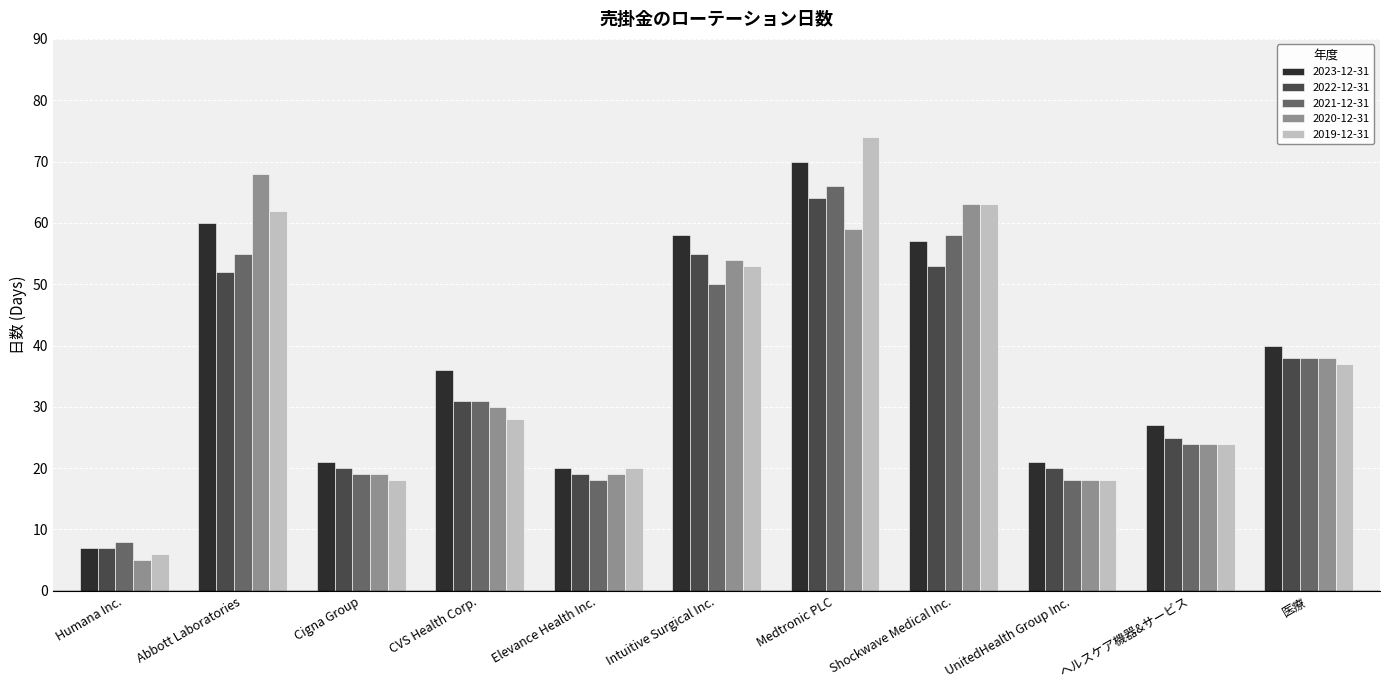

Reading right to left, list all the values displayed in this chart.

2023-12-31: 医療=40	ヘルスケア機器&サービス=27	UnitedHealth Group Inc.=21	Shockwave Medical Inc.=57	Medtronic PLC=70	Intuitive Surgical Inc.=58	Elevance Health Inc.=20	CVS Health Corp.=36	Cigna Group=21	Abbott Laboratories=60	Humana Inc.=7
2022-12-31: 医療=38	ヘルスケア機器&サービス=25	UnitedHealth Group Inc.=20	Shockwave Medical Inc.=53	Medtronic PLC=64	Intuitive Surgical Inc.=55	Elevance Health Inc.=19	CVS Health Corp.=31	Cigna Group=20	Abbott Laboratories=52	Humana Inc.=7
2021-12-31: 医療=38	ヘルスケア機器&サービス=24	UnitedHealth Group Inc.=18	Shockwave Medical Inc.=58	Medtronic PLC=66	Intuitive Surgical Inc.=50	Elevance Health Inc.=18	CVS Health Corp.=31	Cigna Group=19	Abbott Laboratories=55	Humana Inc.=8
2020-12-31: 医療=38	ヘルスケア機器&サービス=24	UnitedHealth Group Inc.=18	Shockwave Medical Inc.=63	Medtronic PLC=59	Intuitive Surgical Inc.=54	Elevance Health Inc.=19	CVS Health Corp.=30	Cigna Group=19	Abbott Laboratories=68	Humana Inc.=5
2019-12-31: 医療=37	ヘルスケア機器&サービス=24	UnitedHealth Group Inc.=18	Shockwave Medical Inc.=63	Medtronic PLC=74	Intuitive Surgical Inc.=53	Elevance Health Inc.=20	CVS Health Corp.=28	Cigna Group=18	Abbott Laboratories=62	Humana Inc.=6